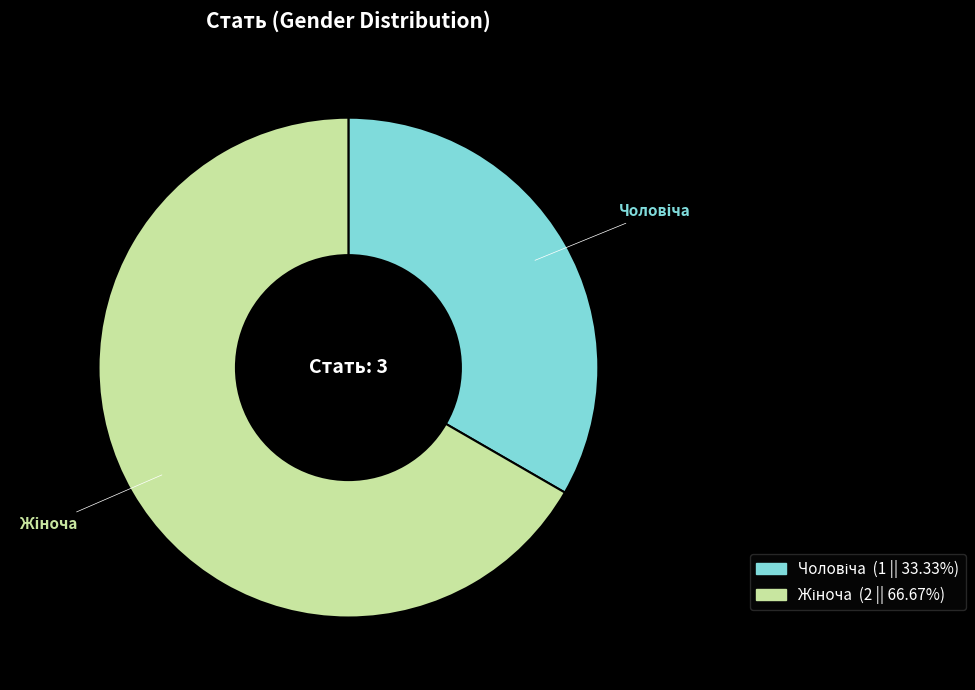

Is there any slice that represents more than half of the pie?

Yes